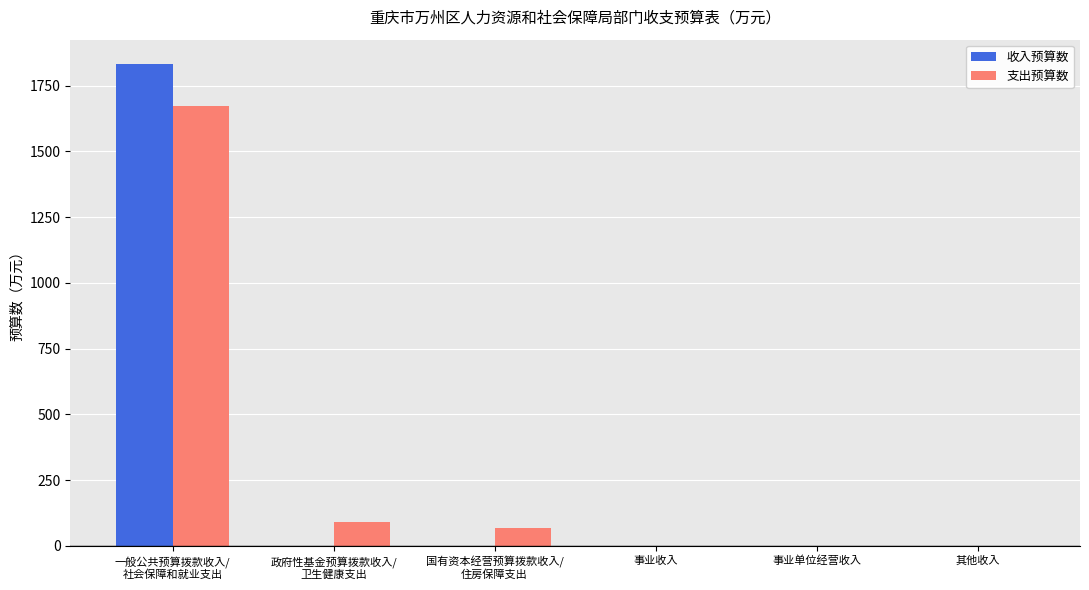

At which label does 支出预算数 first exceed 69?

一般公共预算拨款收入/
社会保障和就业支出